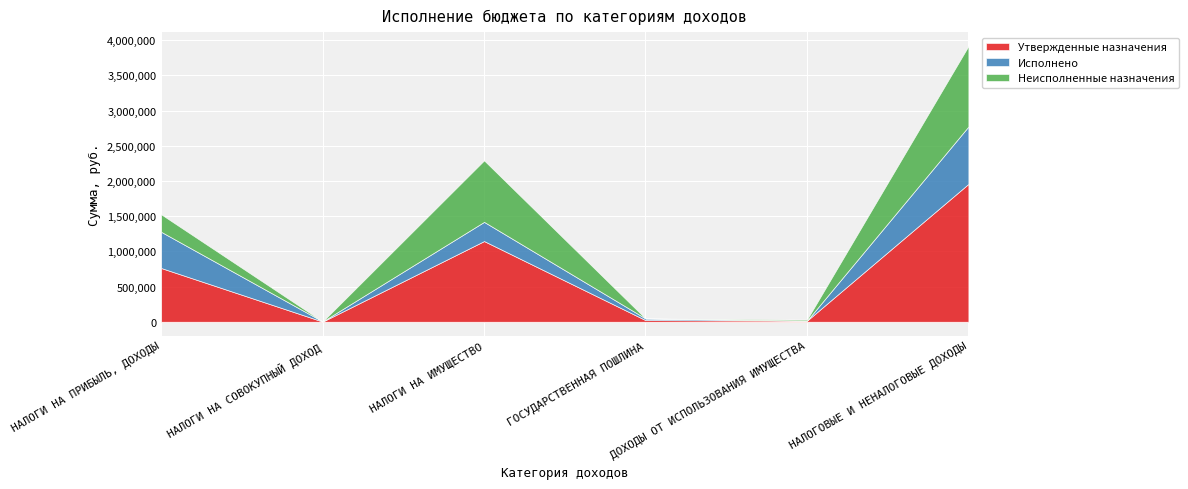

The value of Утвержденные назначения at НАЛОГИ НА СОВОКУПНЫЙ ДОХОД is 2000.0. True or false?

True